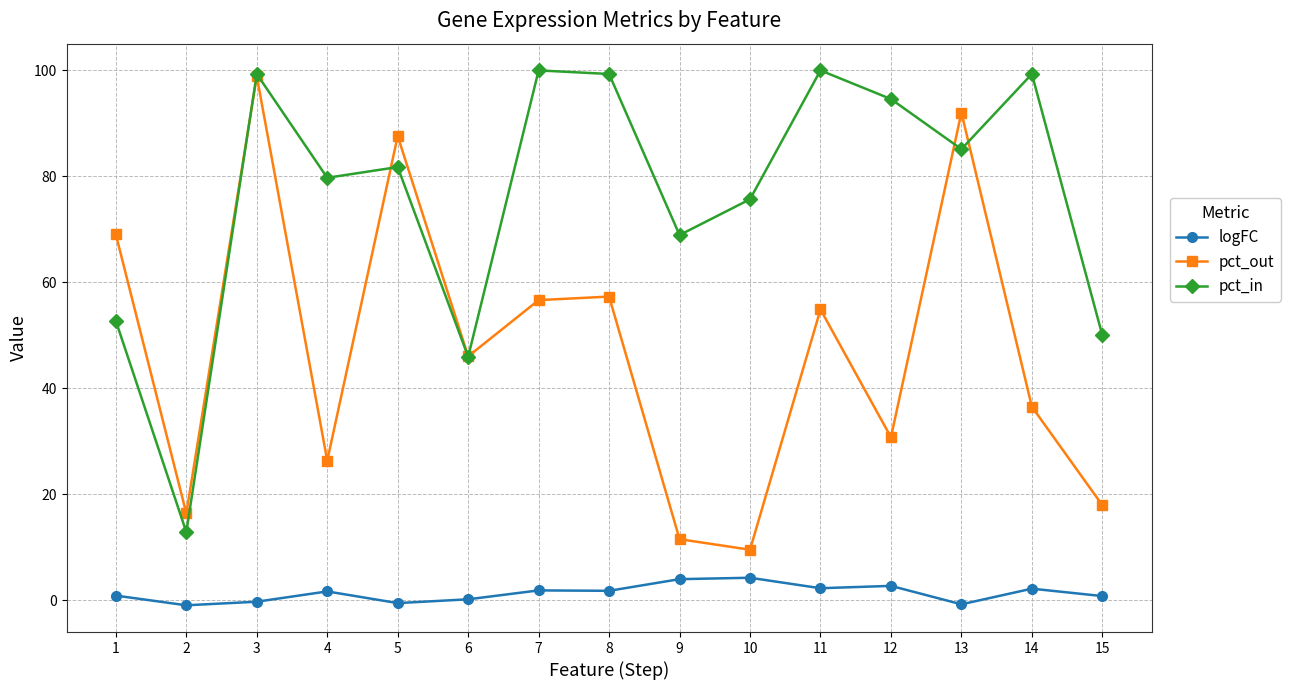

What are all the series names shown in the legend?

logFC, pct_out, pct_in